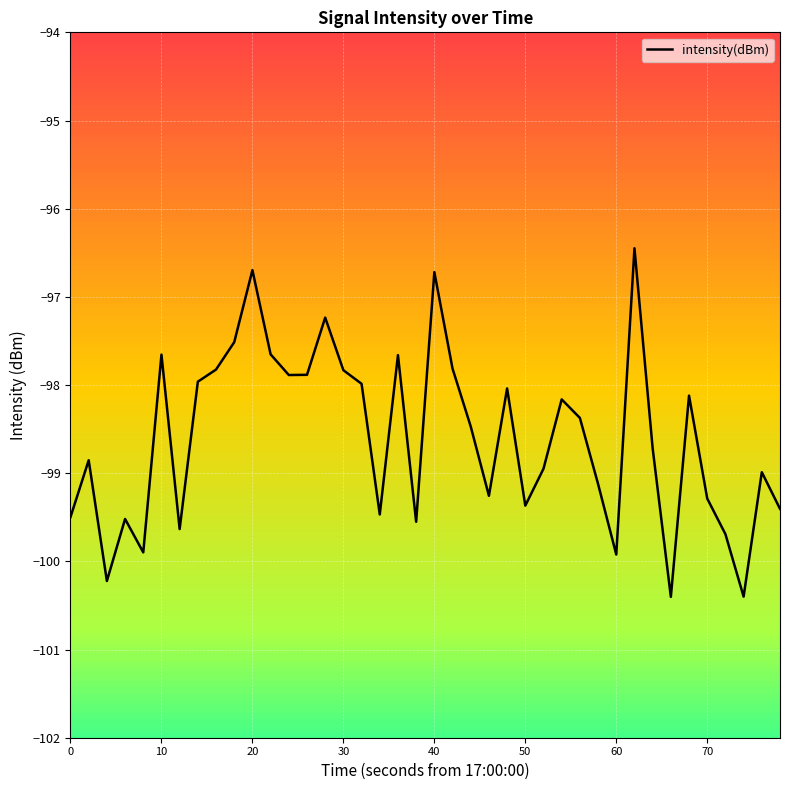

Is it true that intensity(dBm) equals -129.2 at 20?

False